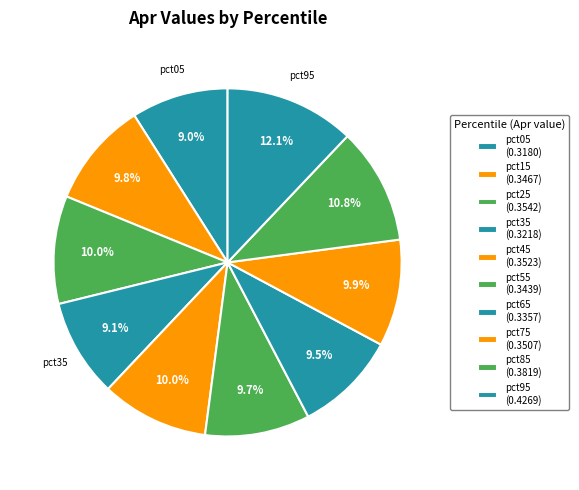

Which category has the biggest portion of the pie?

pct95